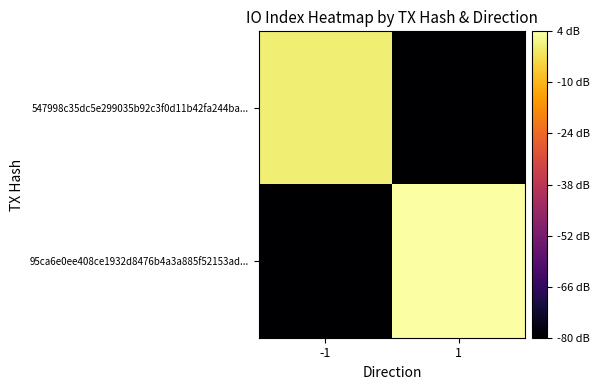

Which series has the largest total across all categories?

95ca6e0ee408ce1932d8476b4a3a885f52153ad...